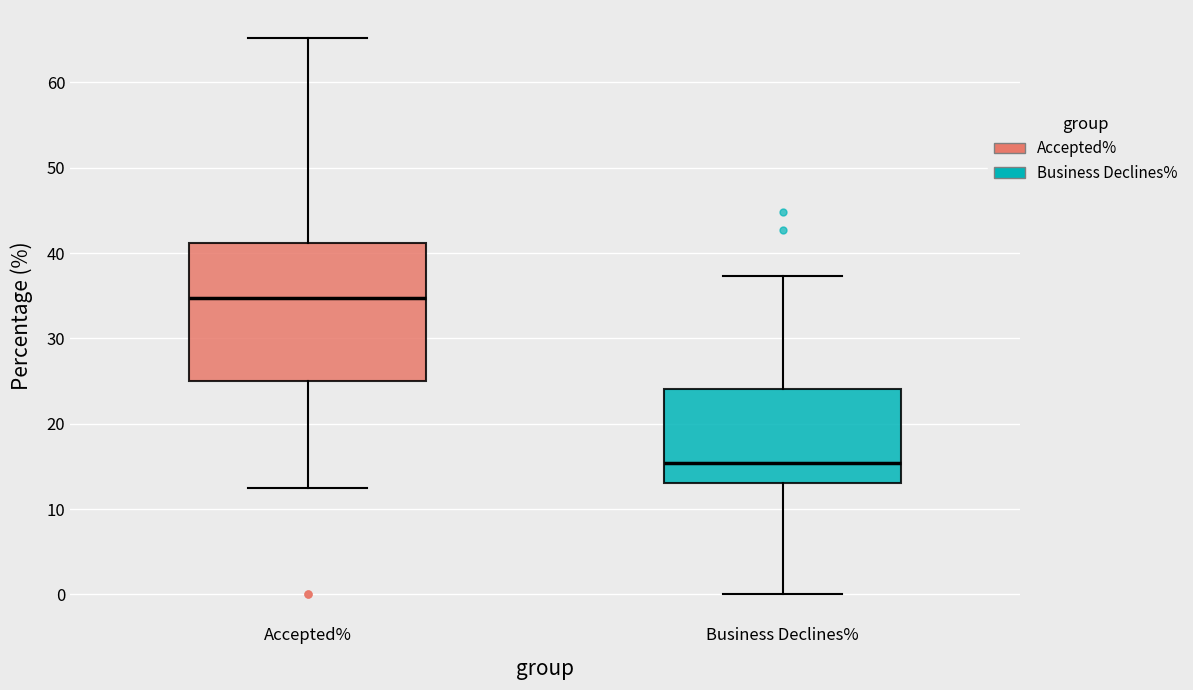

Which box's median line is the highest?

Accepted%